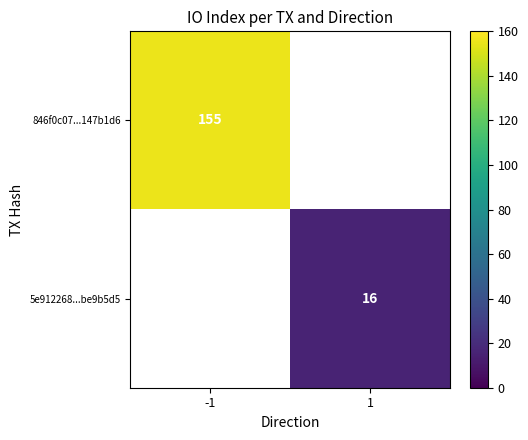

The 5e912268...be9b5d5 series shows 16 at 1. True or false?

True